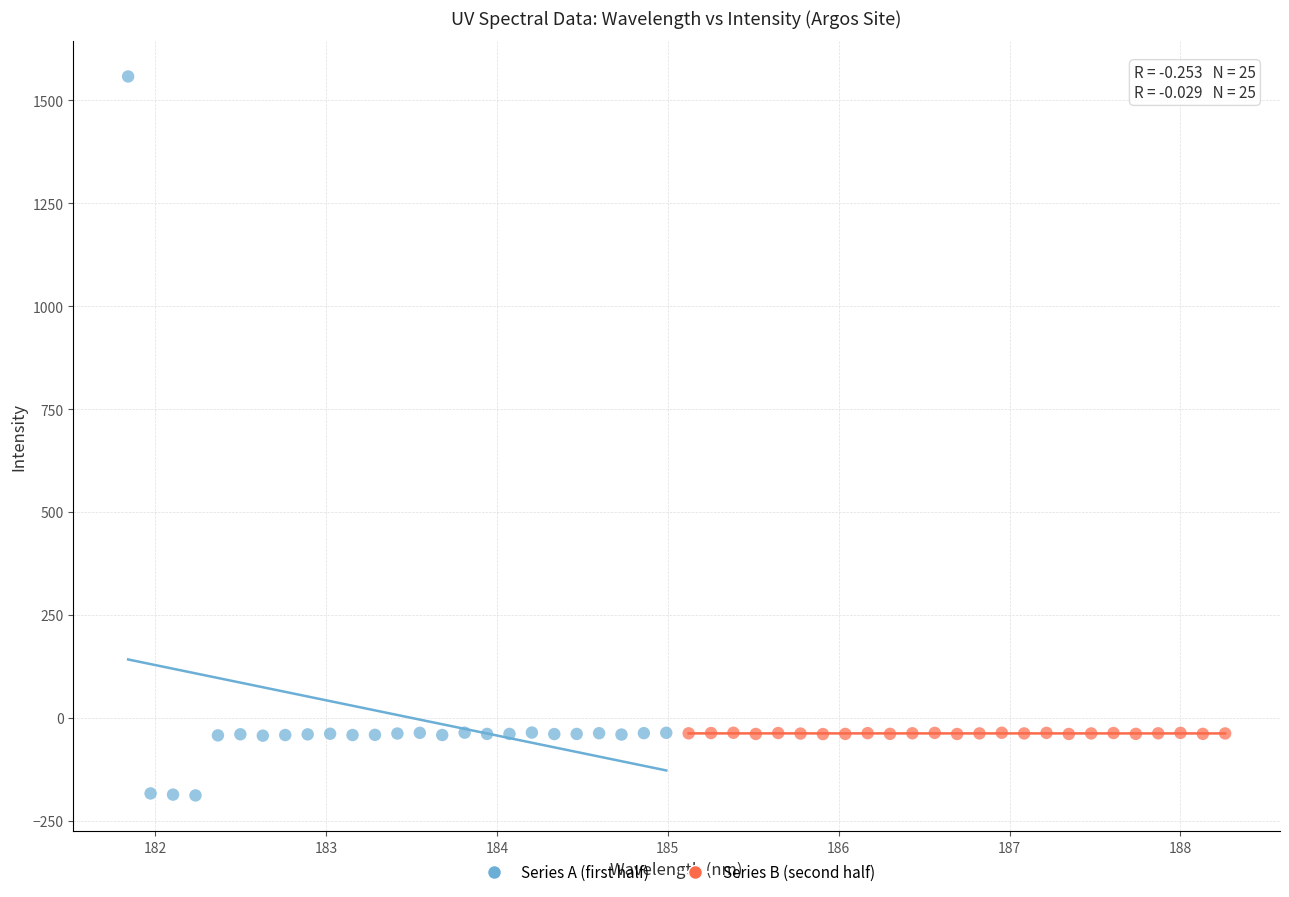

Which series reaches the maximum Y coordinate?

Series A (first half)